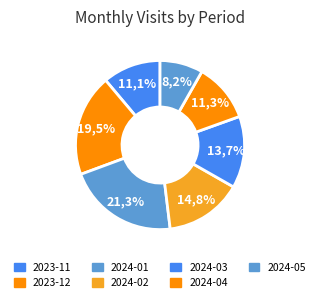

To the nearest percent, what portion does 2023-12 represent?

20%